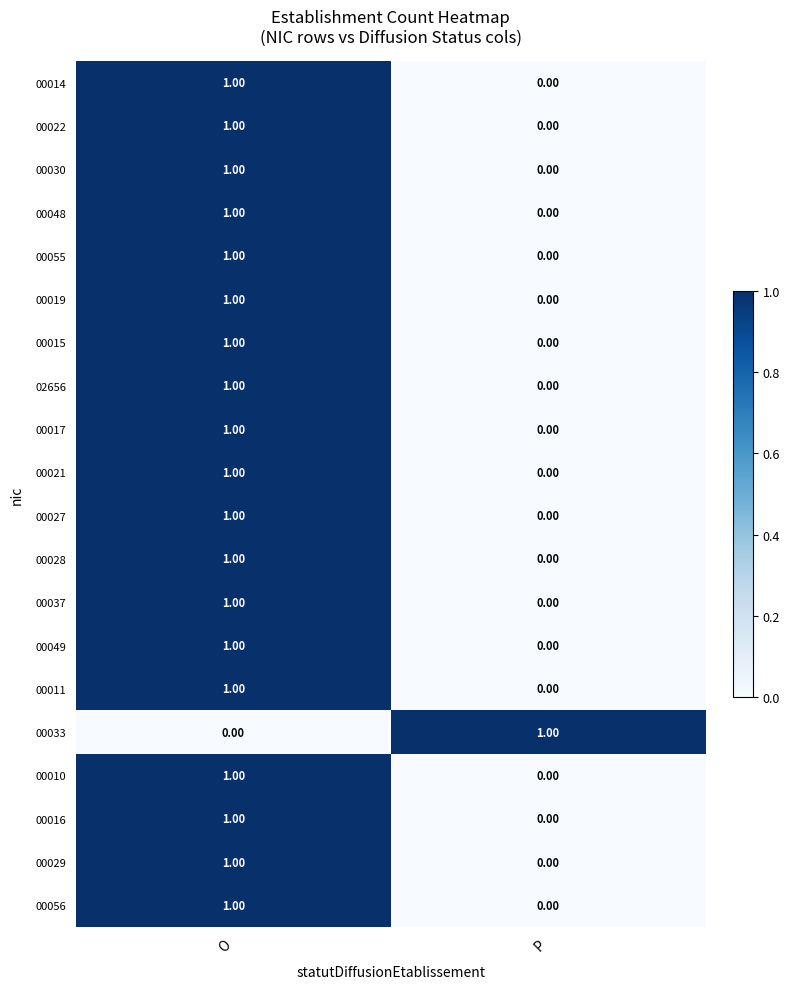

Rank the categories by 00021 value from highest to lowest.

O, P